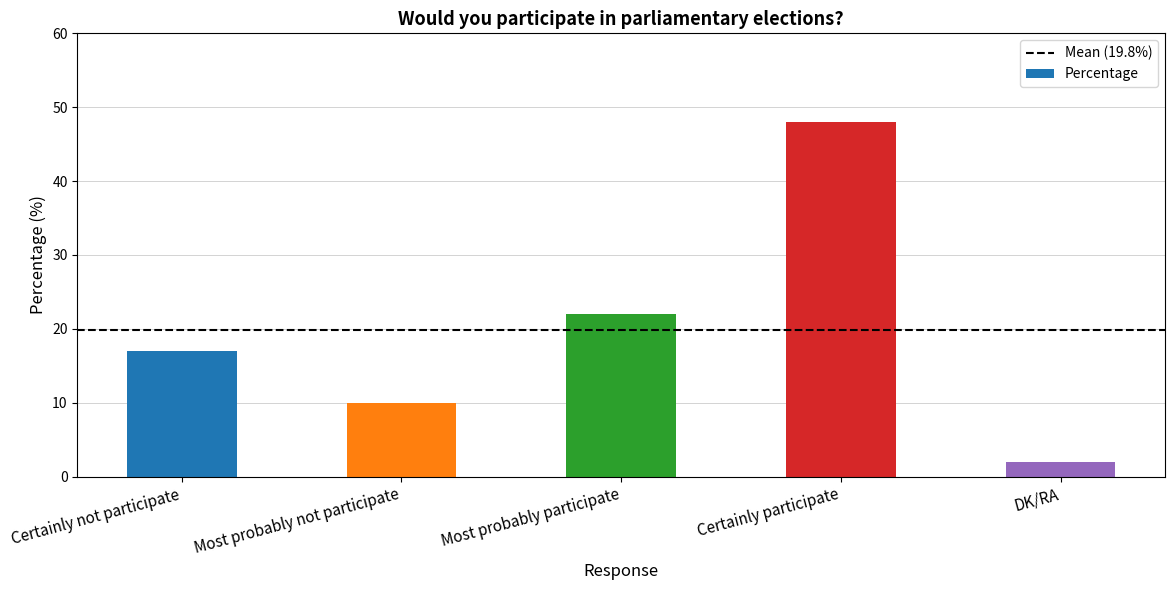

What position from the right is Certainly not participate?

5